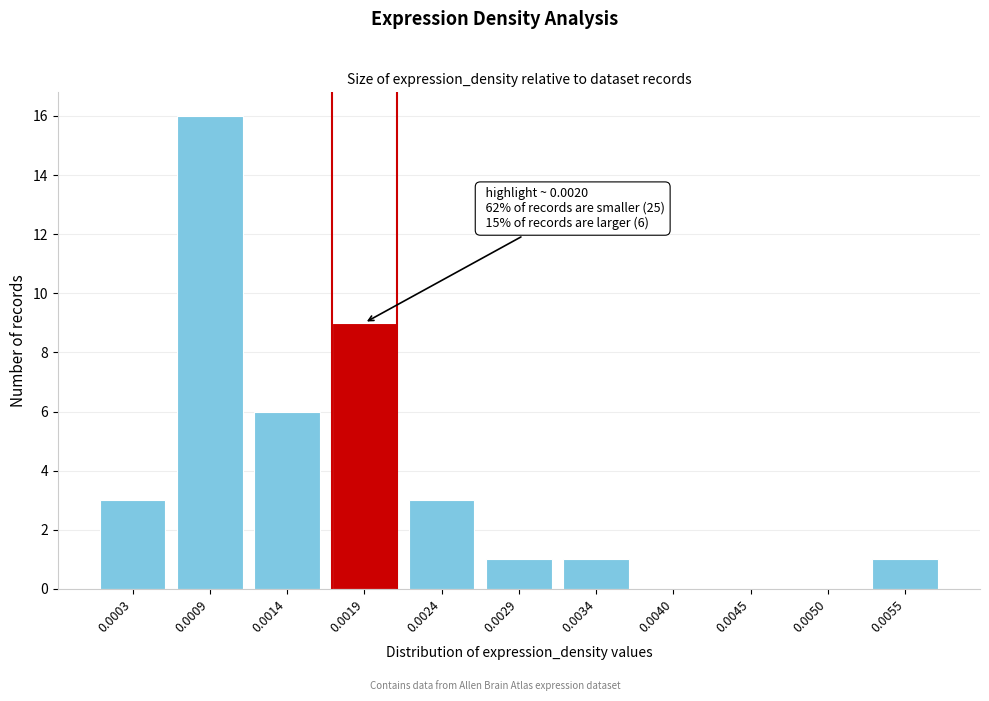

Approximately how many times larger is the value at 0.0024 compared to 0.0003?

1.0